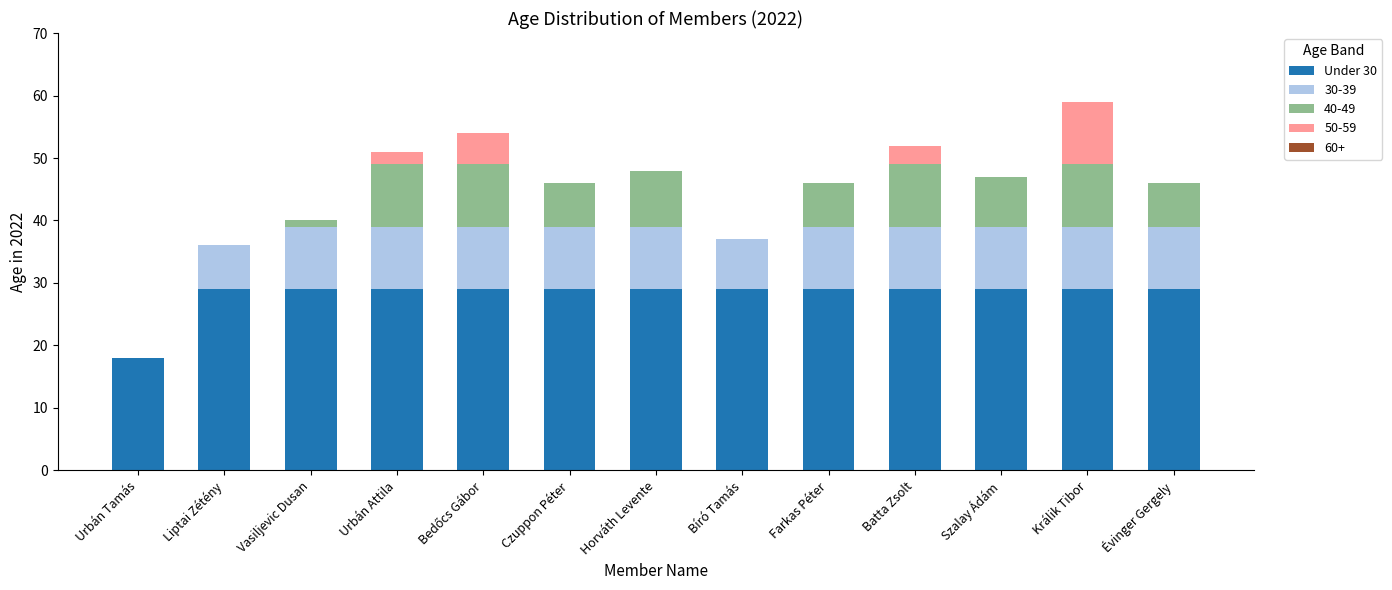

What is the total value across all series at Batta Zsolt?

52